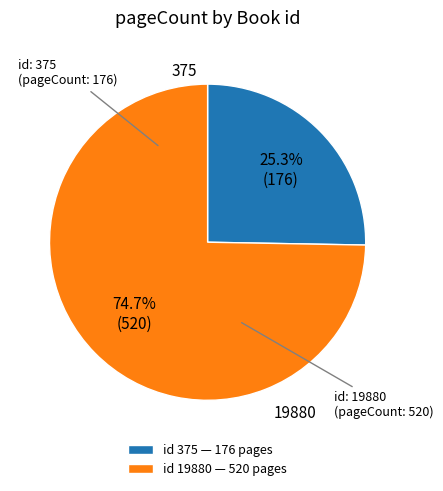

Which category accounts for the majority?

id 19880 — 520 pages